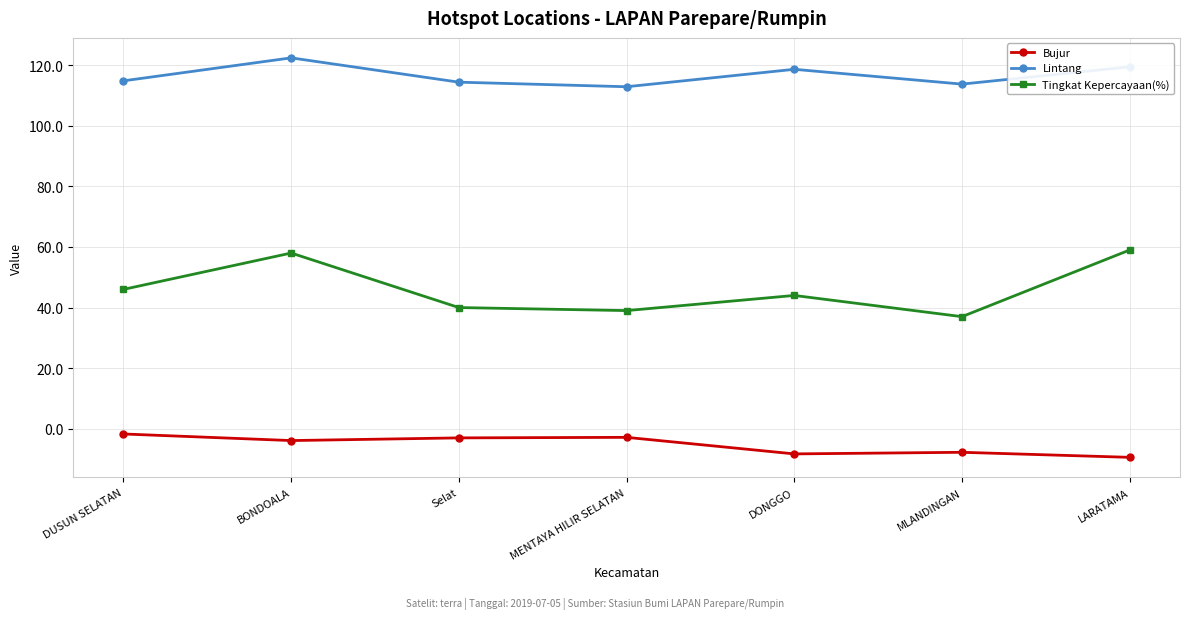

Which series has the widest spread of values?

Tingkat Kepercayaan(%)